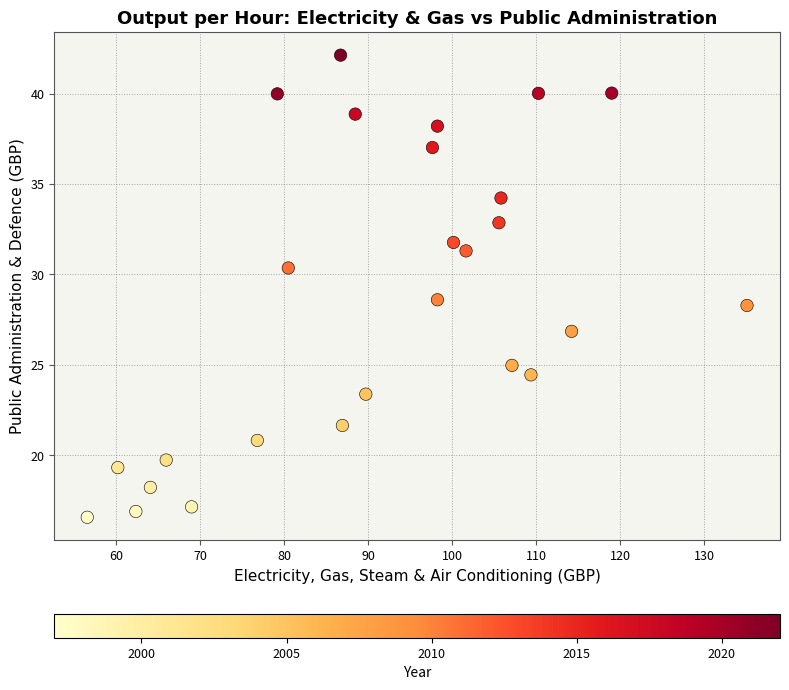

What is the range of Y values (max minus min)?

25.6